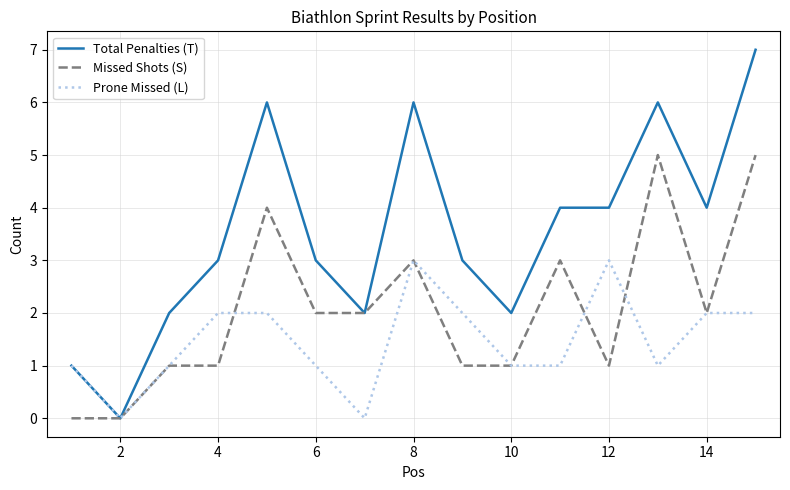

List the series in order of their overall mean, lowest first.

Prone Missed (L), Missed Shots (S), Total Penalties (T)